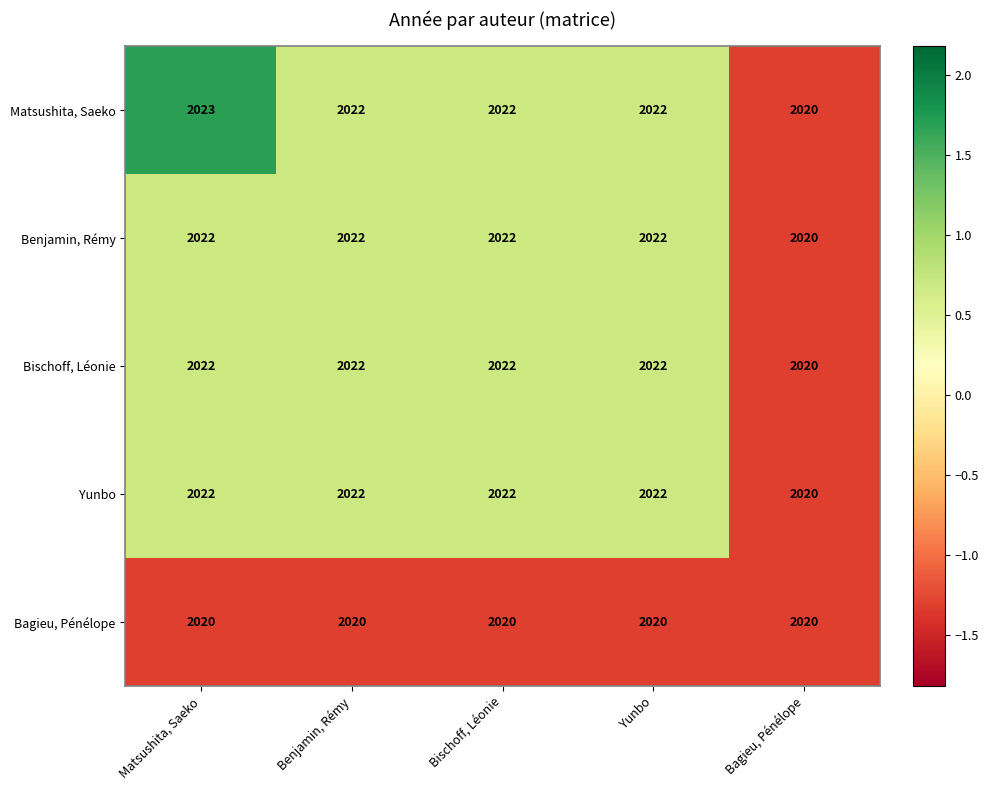

At which label does Matsushita, Saeko reach its peak?

Matsushita, Saeko